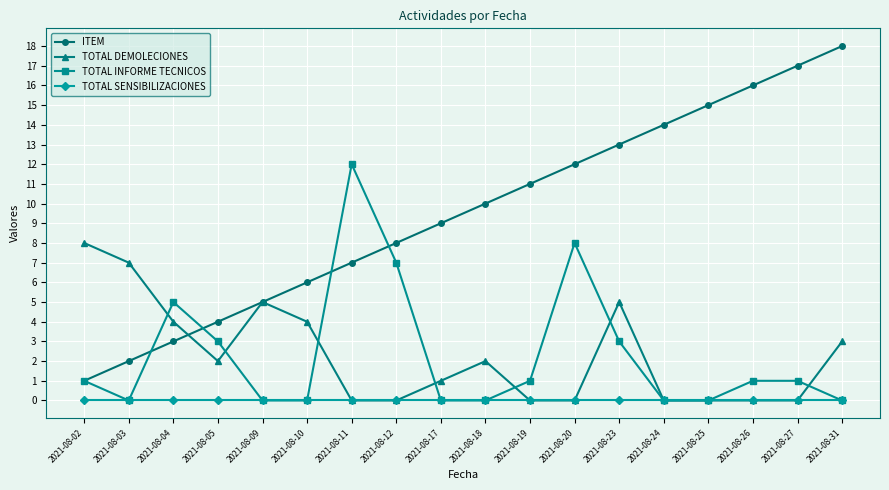

The TOTAL DEMOLECIONES series shows 2 at 2021-08-09. True or false?

False